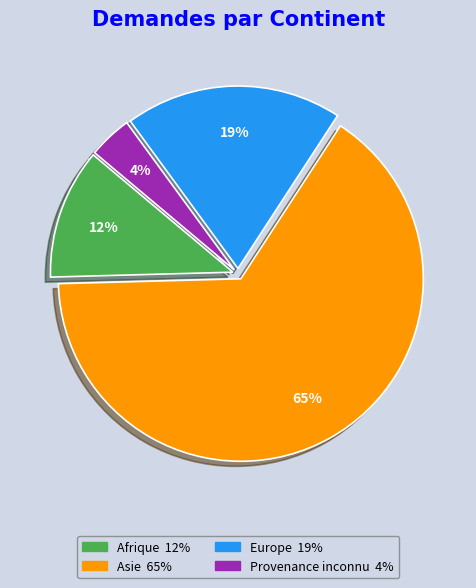

What is the largest slice in the pie chart?

Asie